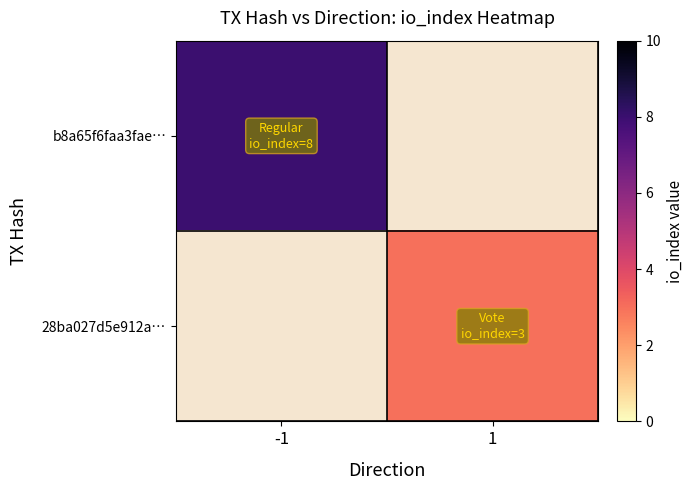

At which category is the sum across all series the highest?

-1